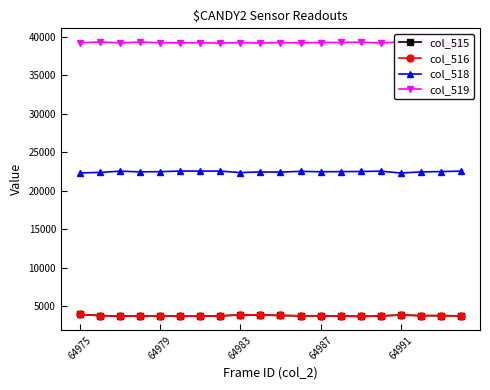

What is the difference between the maximum and minimum values in the col_515 series?

255